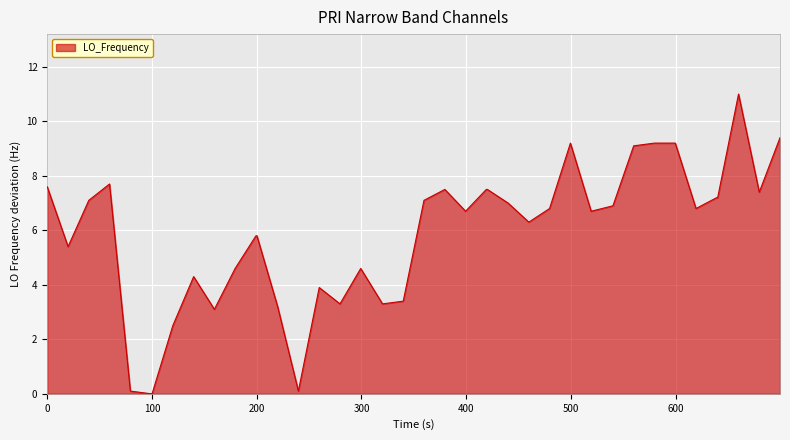

What is the maximum value shown in the chart?

11.0